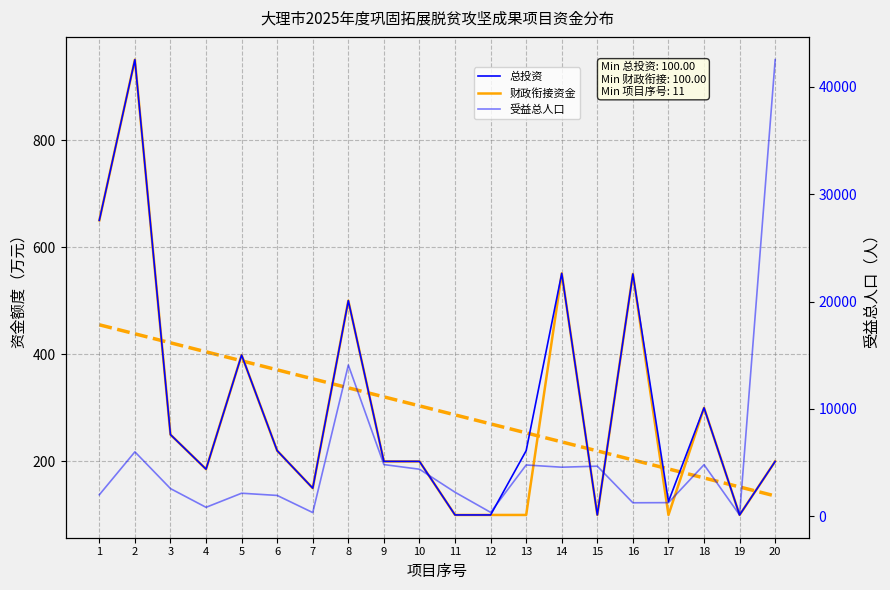

What is the approximate value of 总投资 at 2?

950.0